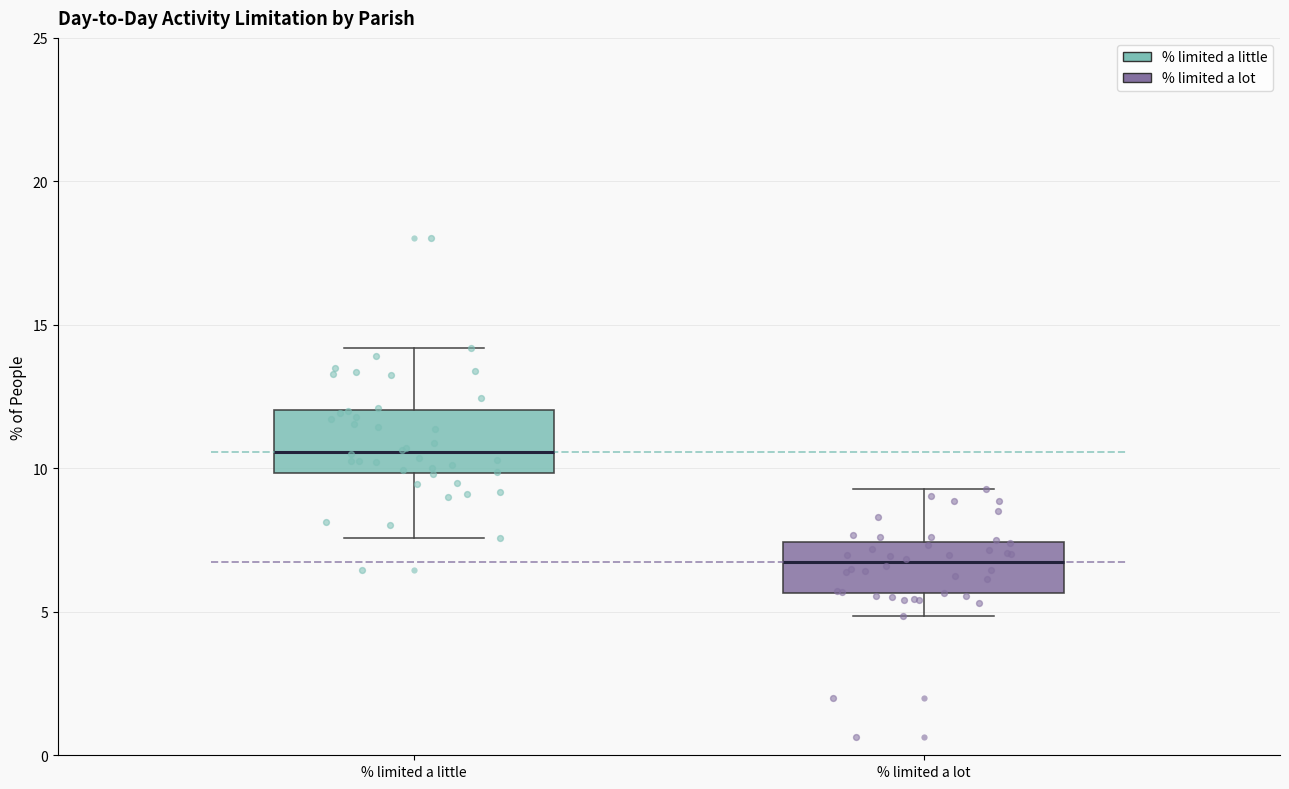

Reading left to right, transcribe this box plot: for each box, give where its median line is, the range the box spans, and where its two whiskers end, as read against the y-axis. The values are not printed on the chart, so give them approximately, as read against the axis.

% limited a little: median 10.5, box 10.0 to 12.0, whiskers 7.5 to 14.0
% limited a lot: median 6.5, box 5.5 to 7.5, whiskers 5.0 to 9.5